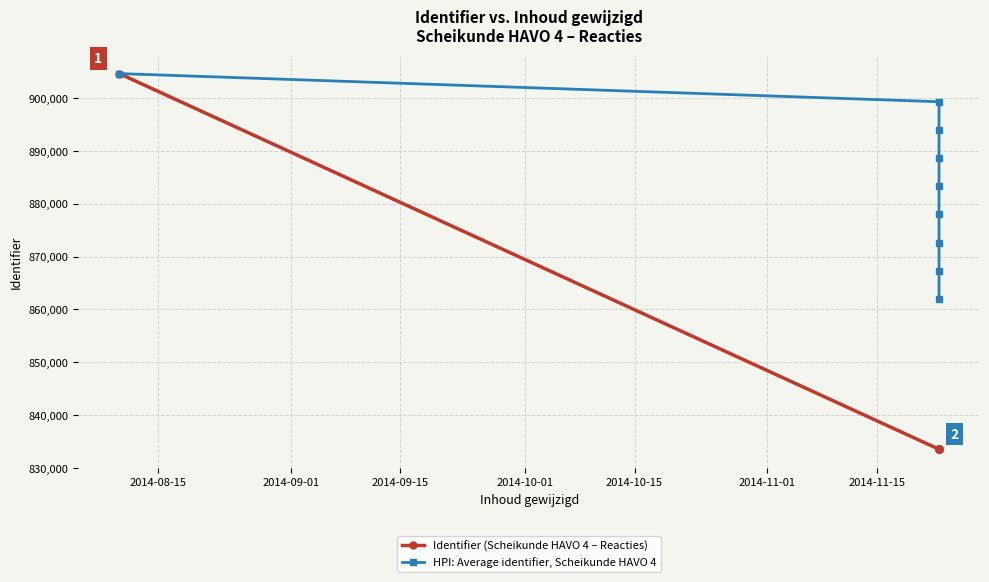

Rank the series by their maximum value, from lowest to highest.

Identifier (Scheikunde HAVO 4 – Reacties), HPI: Average identifier, Scheikunde HAVO 4